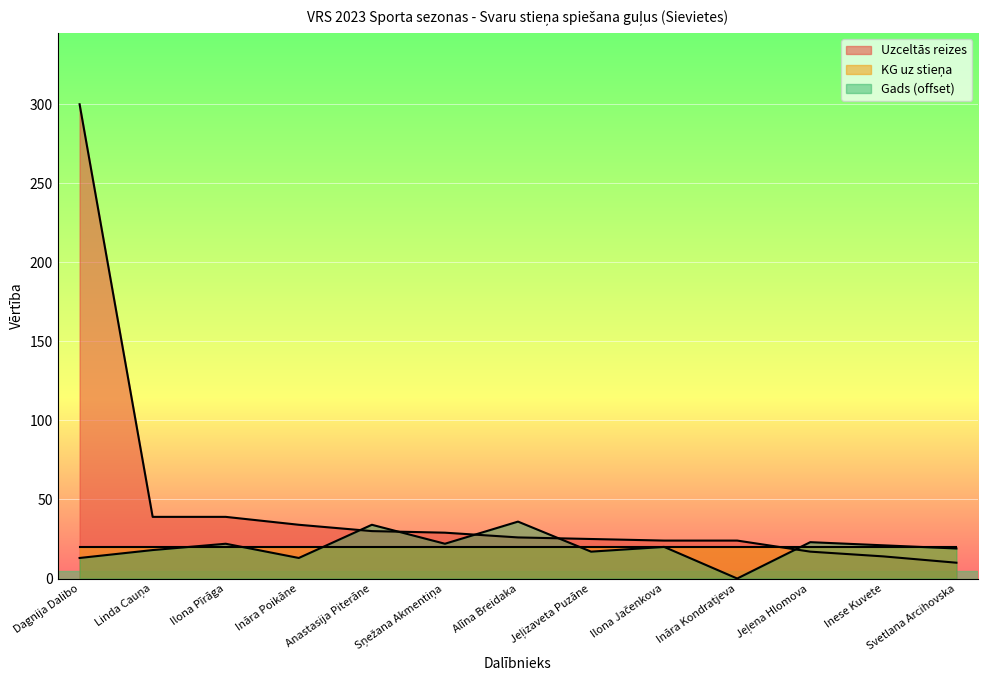

What is the maximum value for Uzceltās reizes?

300